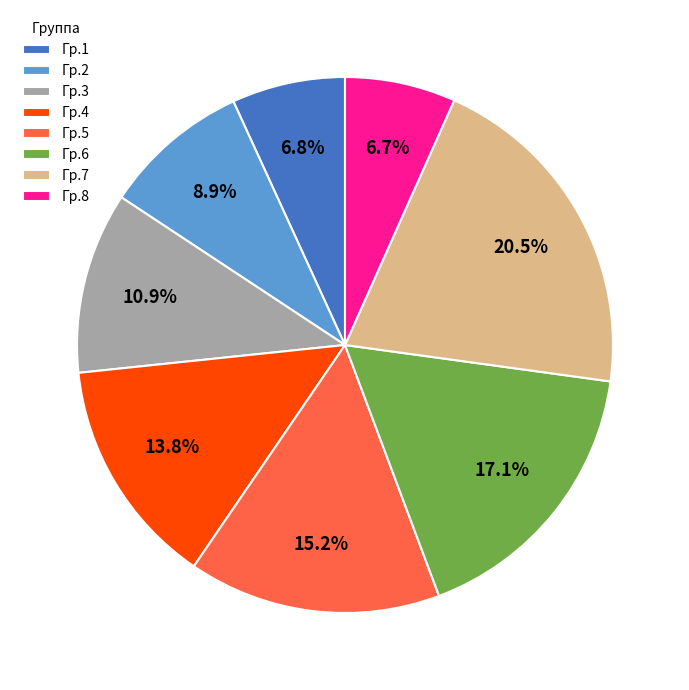

Count the number of slices in the pie.

8